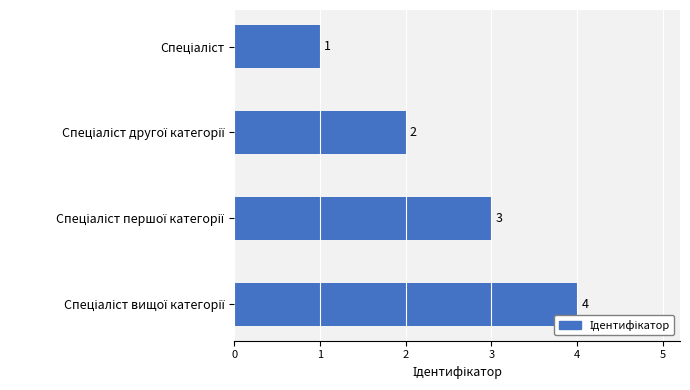

What is the maximum value shown in the chart?

4